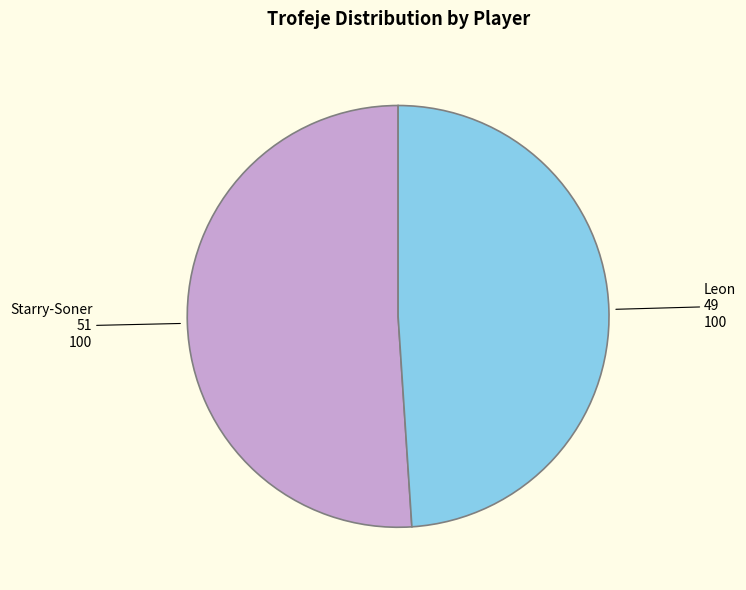

What is the smallest slice in the pie chart?

Leon